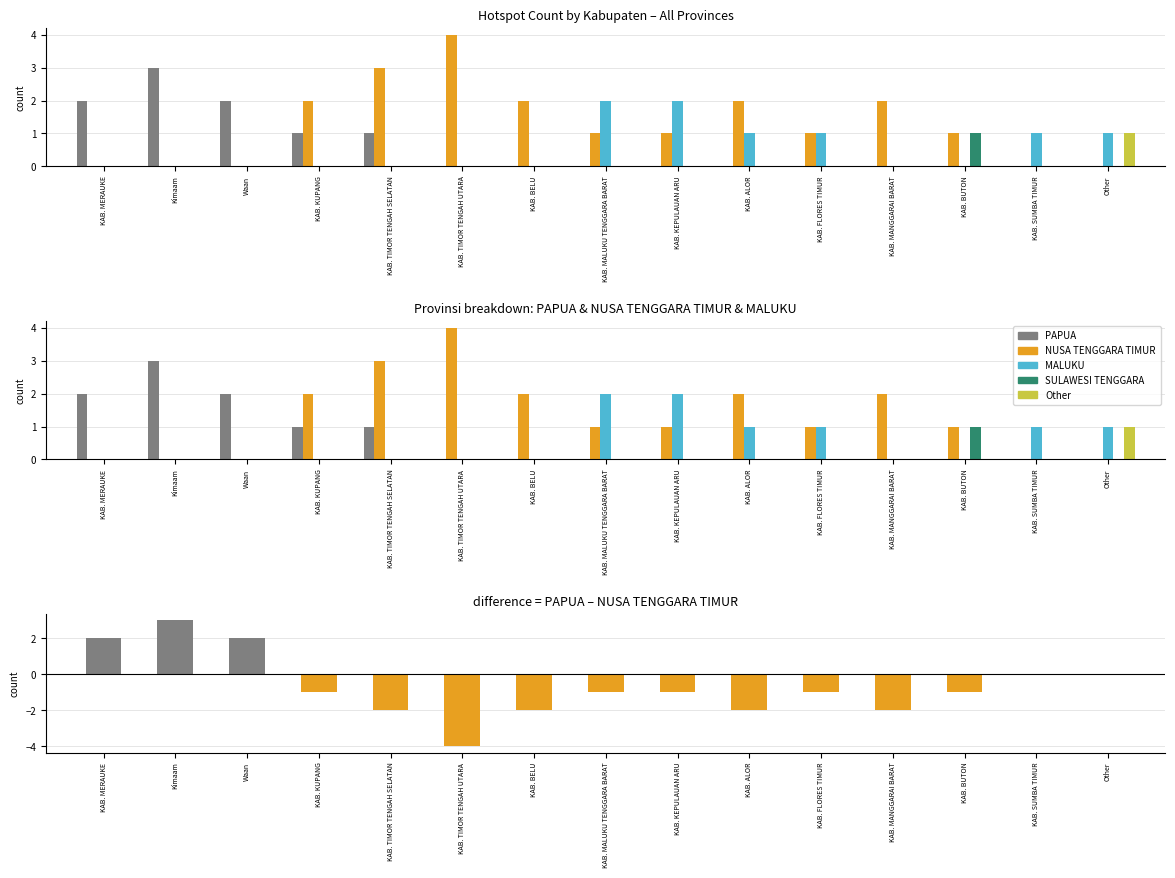

Reading right to left, extract all data points from this chart.

PAPUA: Other=0	KAB. SUMBA TIMUR=0	KAB. BUTON=0	KAB. MANGGARAI BARAT=0	KAB. FLORES TIMUR=0	KAB. ALOR=0	KAB. KEPULAUAN ARU=0	KAB. MALUKU TENGGARA BARAT=0	KAB. BELU=0	KAB. TIMOR TENGAH UTARA=0	KAB. TIMOR TENGAH SELATAN=1	KAB. KUPANG=1	Waan=2	Kimaam=3	KAB. MERAUKE=2
NUSA TENGGARA TIMUR: Other=0	KAB. SUMBA TIMUR=0	KAB. BUTON=1	KAB. MANGGARAI BARAT=2	KAB. FLORES TIMUR=1	KAB. ALOR=2	KAB. KEPULAUAN ARU=1	KAB. MALUKU TENGGARA BARAT=1	KAB. BELU=2	KAB. TIMOR TENGAH UTARA=4	KAB. TIMOR TENGAH SELATAN=3	KAB. KUPANG=2	Waan=0	Kimaam=0	KAB. MERAUKE=0
MALUKU: Other=1	KAB. SUMBA TIMUR=1	KAB. BUTON=0	KAB. MANGGARAI BARAT=0	KAB. FLORES TIMUR=1	KAB. ALOR=1	KAB. KEPULAUAN ARU=2	KAB. MALUKU TENGGARA BARAT=2	KAB. BELU=0	KAB. TIMOR TENGAH UTARA=0	KAB. TIMOR TENGAH SELATAN=0	KAB. KUPANG=0	Waan=0	Kimaam=0	KAB. MERAUKE=0
SULAWESI TENGGARA: Other=0	KAB. SUMBA TIMUR=0	KAB. BUTON=1	KAB. MANGGARAI BARAT=0	KAB. FLORES TIMUR=0	KAB. ALOR=0	KAB. KEPULAUAN ARU=0	KAB. MALUKU TENGGARA BARAT=0	KAB. BELU=0	KAB. TIMOR TENGAH UTARA=0	KAB. TIMOR TENGAH SELATAN=0	KAB. KUPANG=0	Waan=0	Kimaam=0	KAB. MERAUKE=0
Other: Other=1	KAB. SUMBA TIMUR=0	KAB. BUTON=0	KAB. MANGGARAI BARAT=0	KAB. FLORES TIMUR=0	KAB. ALOR=0	KAB. KEPULAUAN ARU=0	KAB. MALUKU TENGGARA BARAT=0	KAB. BELU=0	KAB. TIMOR TENGAH UTARA=0	KAB. TIMOR TENGAH SELATAN=0	KAB. KUPANG=0	Waan=0	Kimaam=0	KAB. MERAUKE=0
difference: Other=0	KAB. SUMBA TIMUR=0	KAB. BUTON=-1	KAB. MANGGARAI BARAT=-2	KAB. FLORES TIMUR=-1	KAB. ALOR=-2	KAB. KEPULAUAN ARU=-1	KAB. MALUKU TENGGARA BARAT=-1	KAB. BELU=-2	KAB. TIMOR TENGAH UTARA=-4	KAB. TIMOR TENGAH SELATAN=-2	KAB. KUPANG=-1	Waan=2	Kimaam=3	KAB. MERAUKE=2